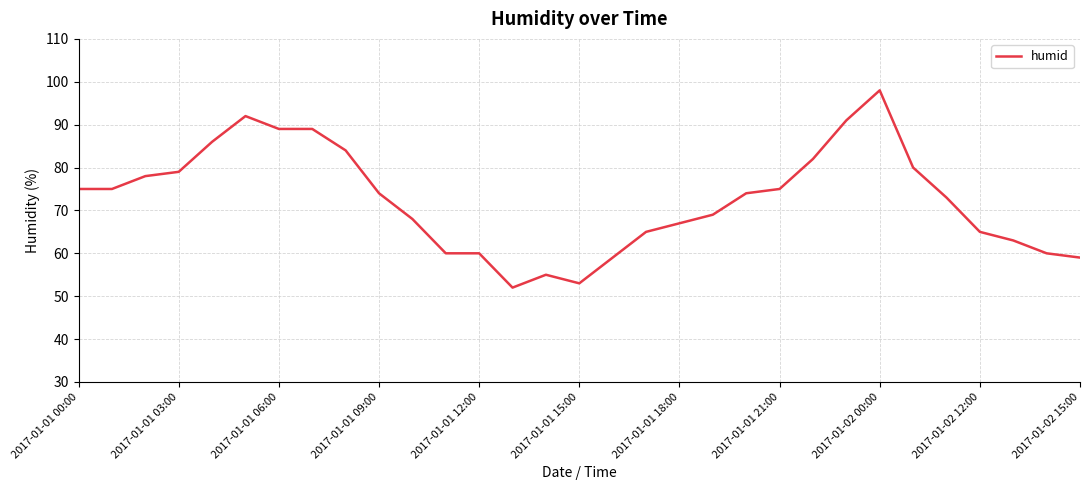

What is the difference between the maximum and minimum values?

46